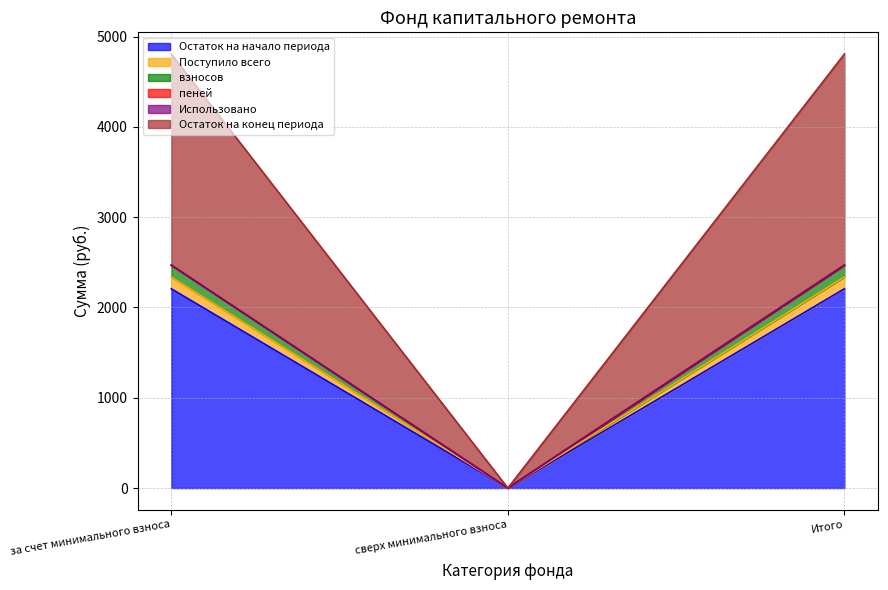

Is it true that Остаток на конец периода equals 2468.8 at за счет минимального взноса?

True